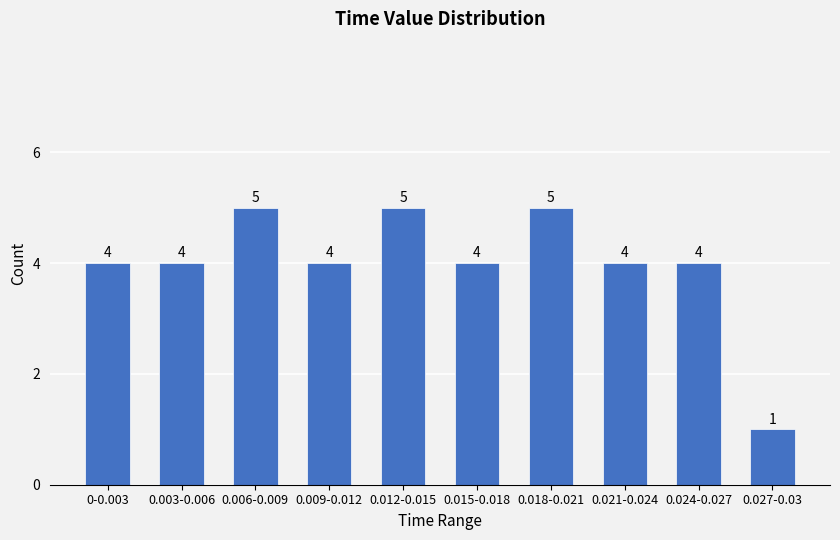

Reading left to right, transcribe all the data shown in this chart.

0-0.003=4	0.003-0.006=4	0.006-0.009=5	0.009-0.012=4	0.012-0.015=5	0.015-0.018=4	0.018-0.021=5	0.021-0.024=4	0.024-0.027=4	0.027-0.03=1